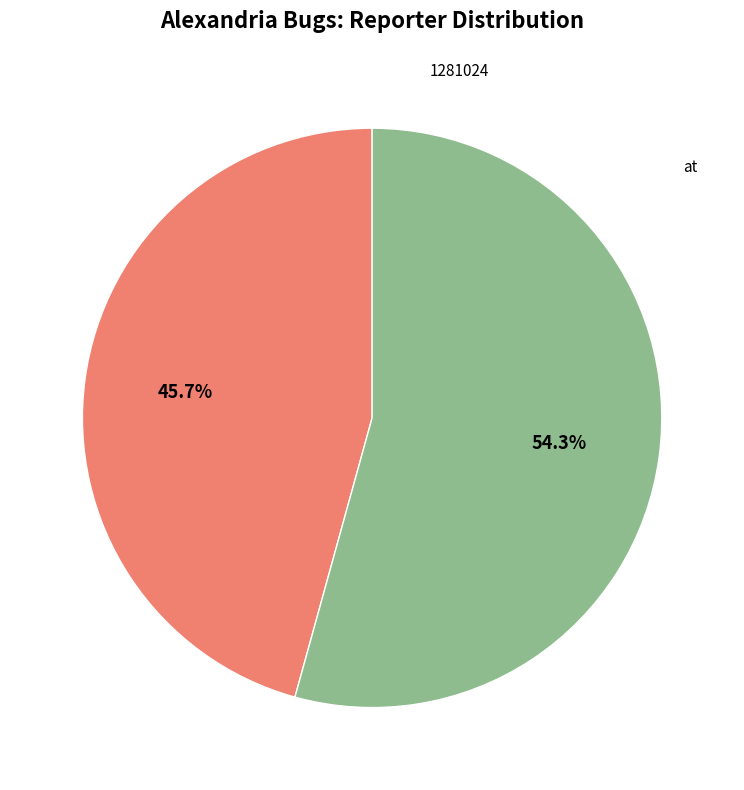

Does any single category account for the majority?

Yes